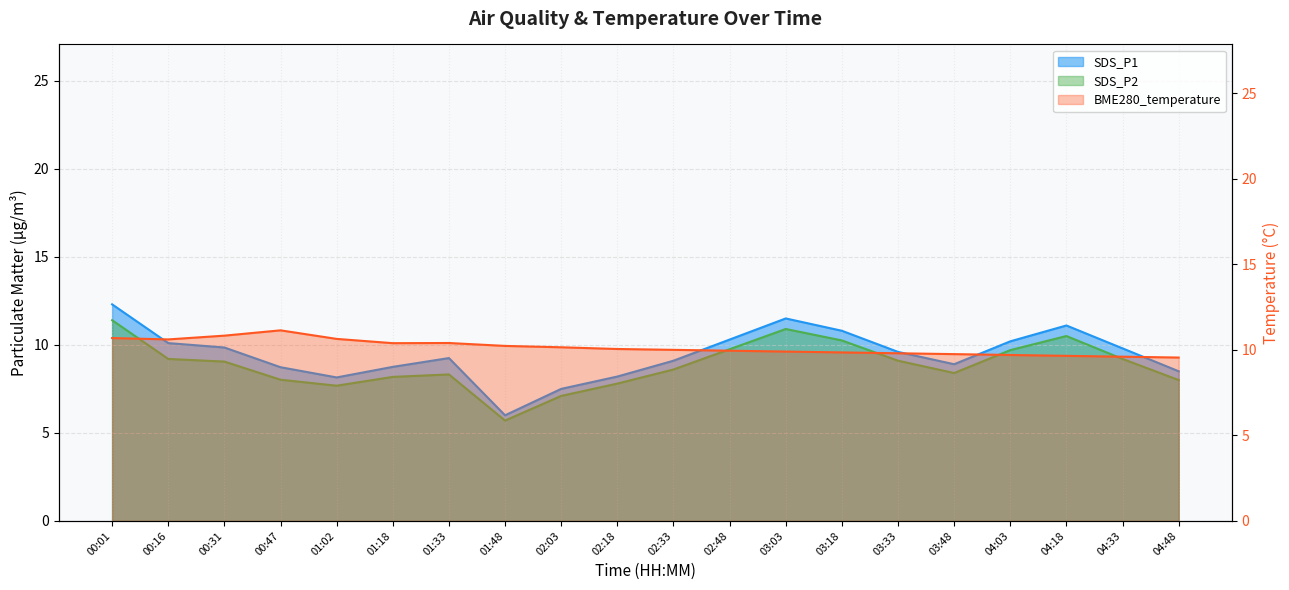

At 00:01, list the series in order from smallest to largest.

BME280_temperature, SDS_P2, SDS_P1